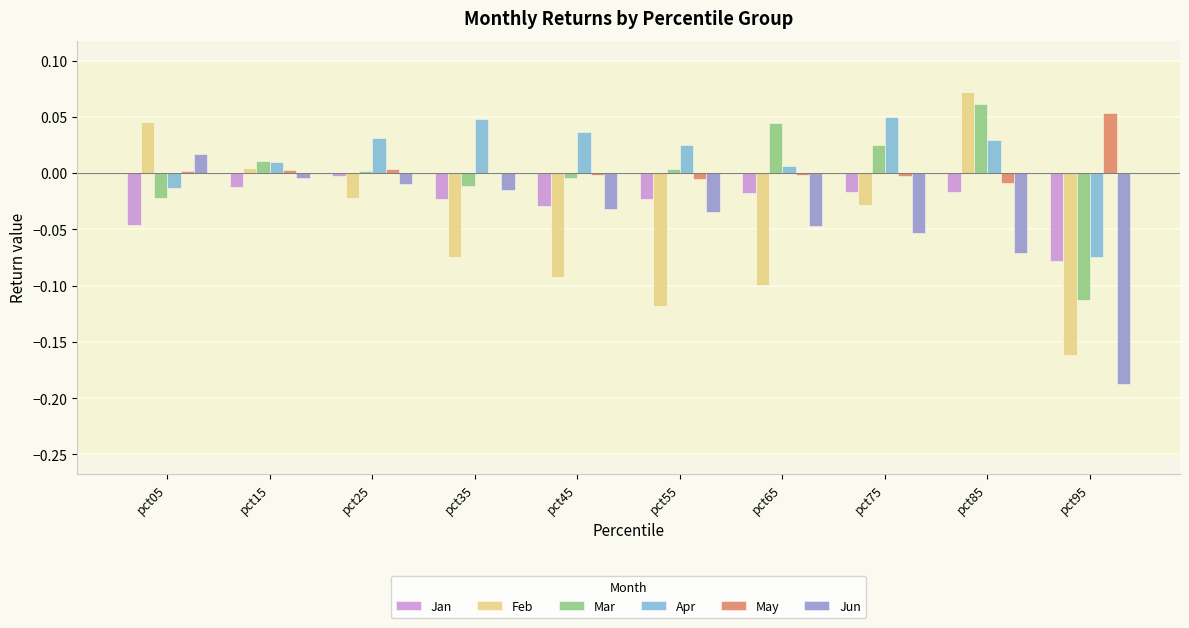

What are all the series names shown in the legend?

Jan, Feb, Mar, Apr, May, Jun